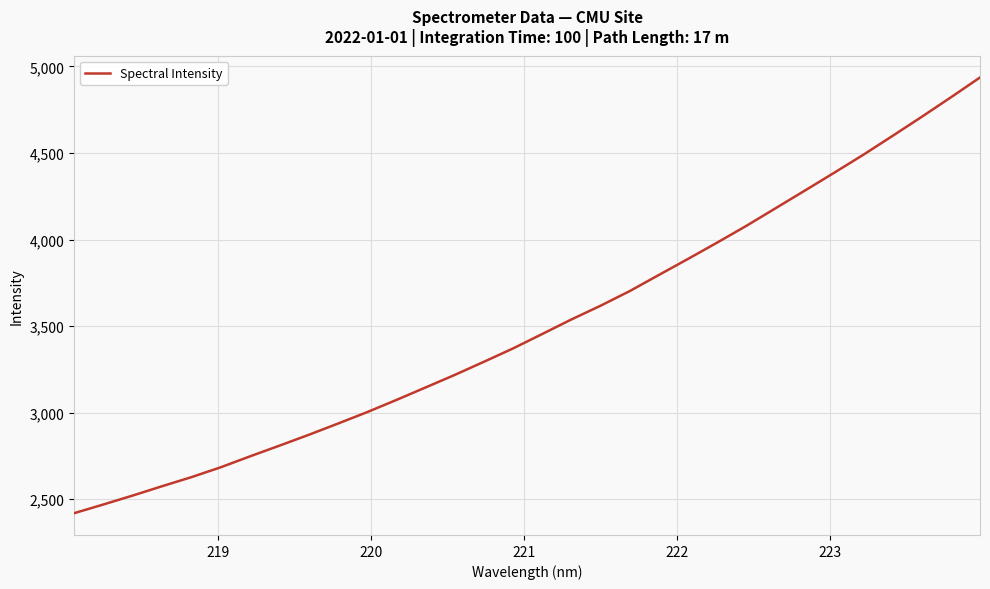

What is the difference between the maximum and minimum values?

2517.7